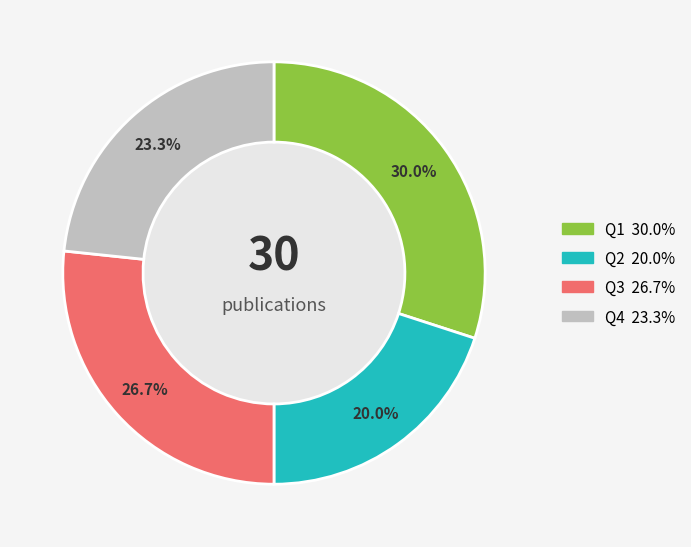

Is there a majority slice in this chart?

No